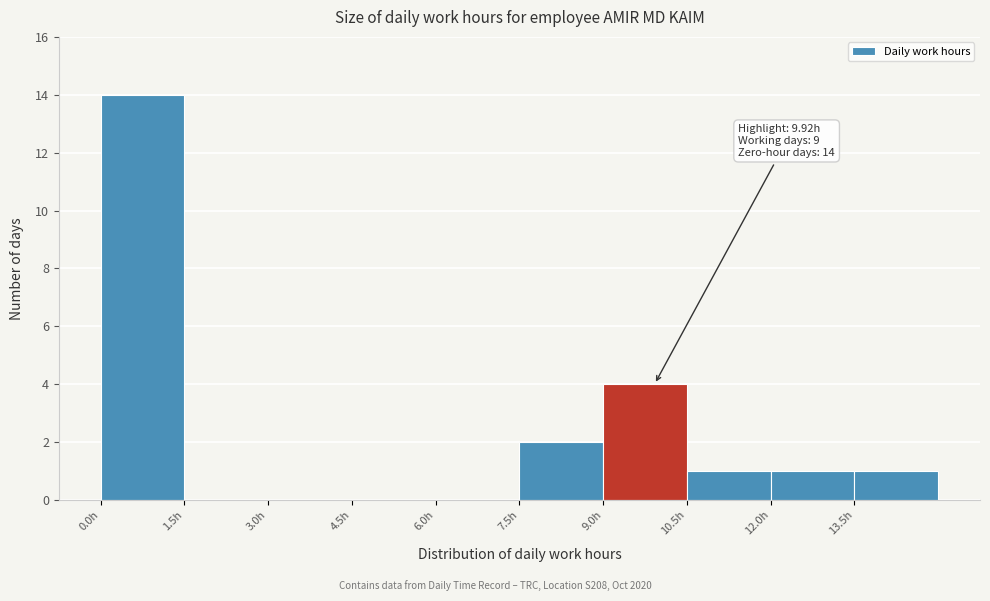

Which range on the x-axis has the tallest bar?

0.0 to 1.5